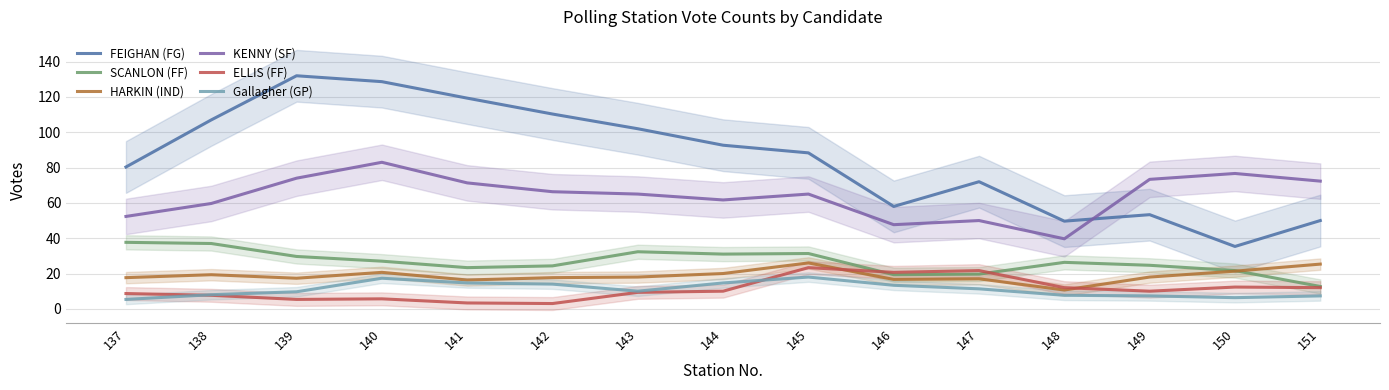

Between 148 and 140, which is larger?

140